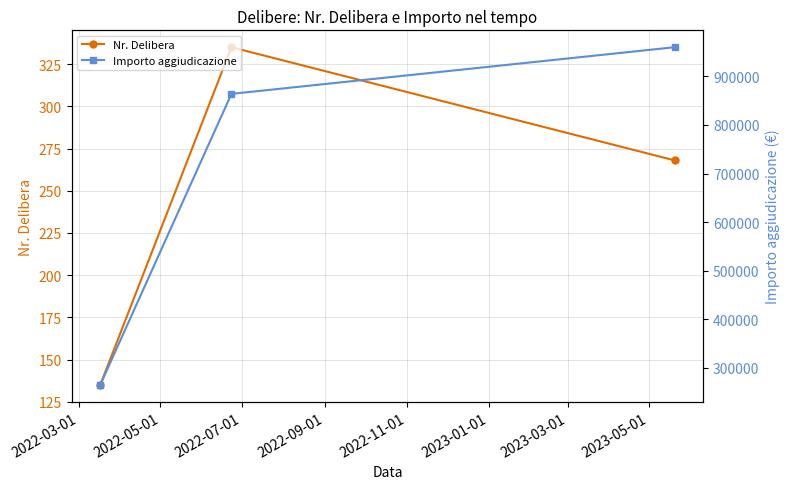

What are all the series names shown in the legend?

Nr. Delibera, Importo aggiudicazione